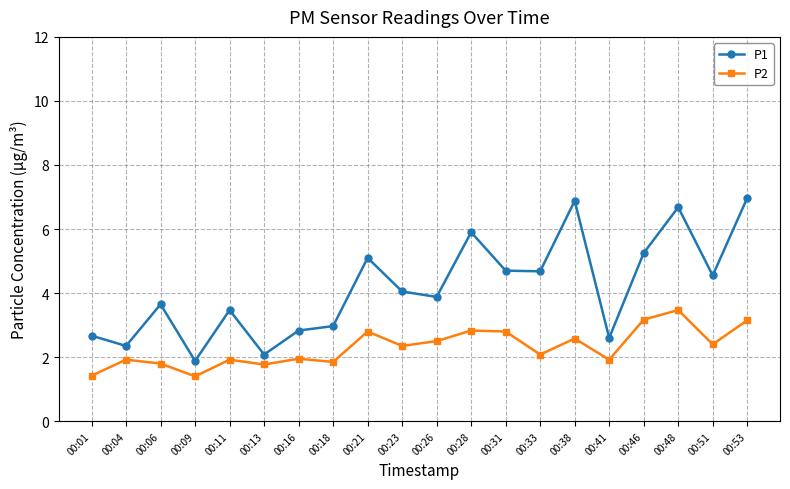

How many distinct data groups are displayed?

2